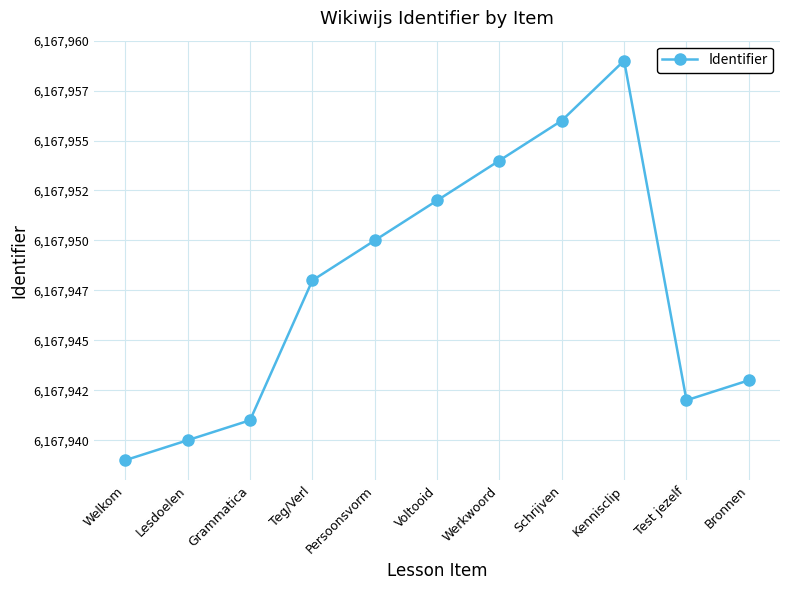

What position from the left is Grammatica?

3